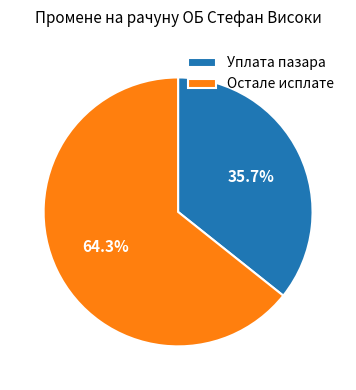

Count the number of slices in the pie.

2